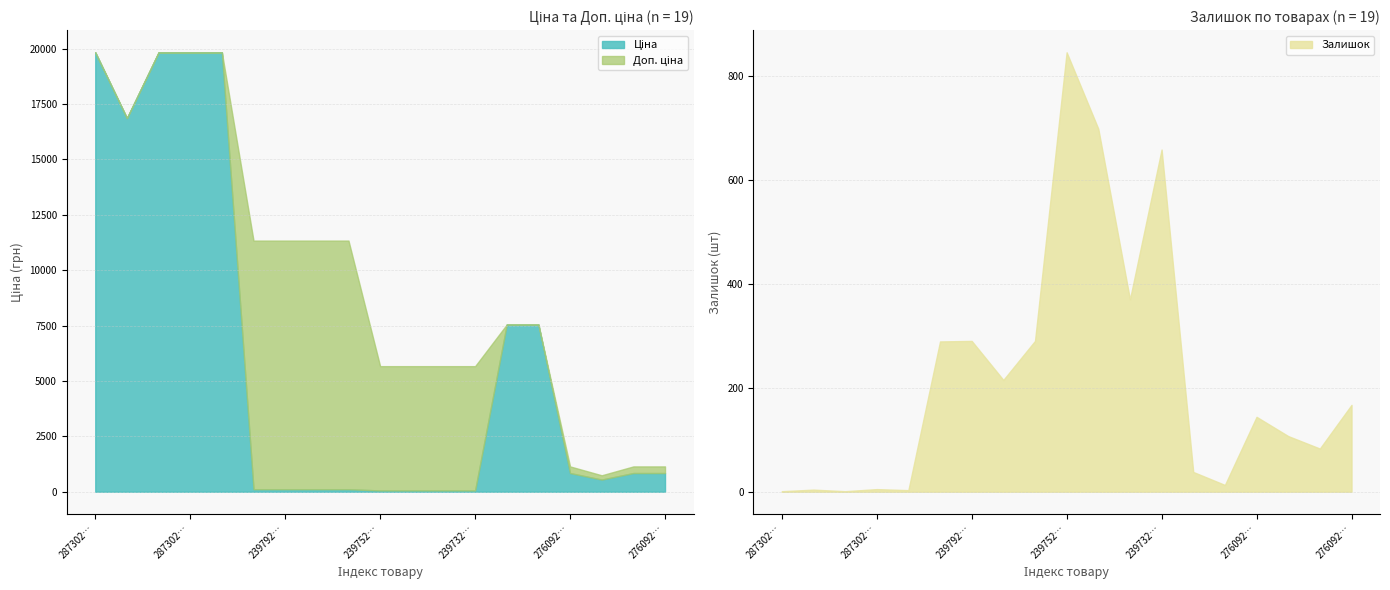

At how many categories does at least one series exceed 1855?

15